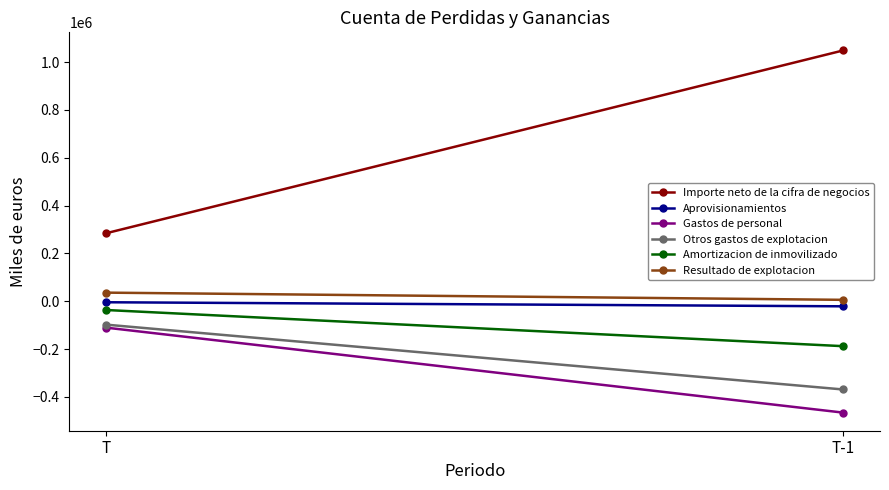

What is the sum of all Resultado de explotacion values?

41680